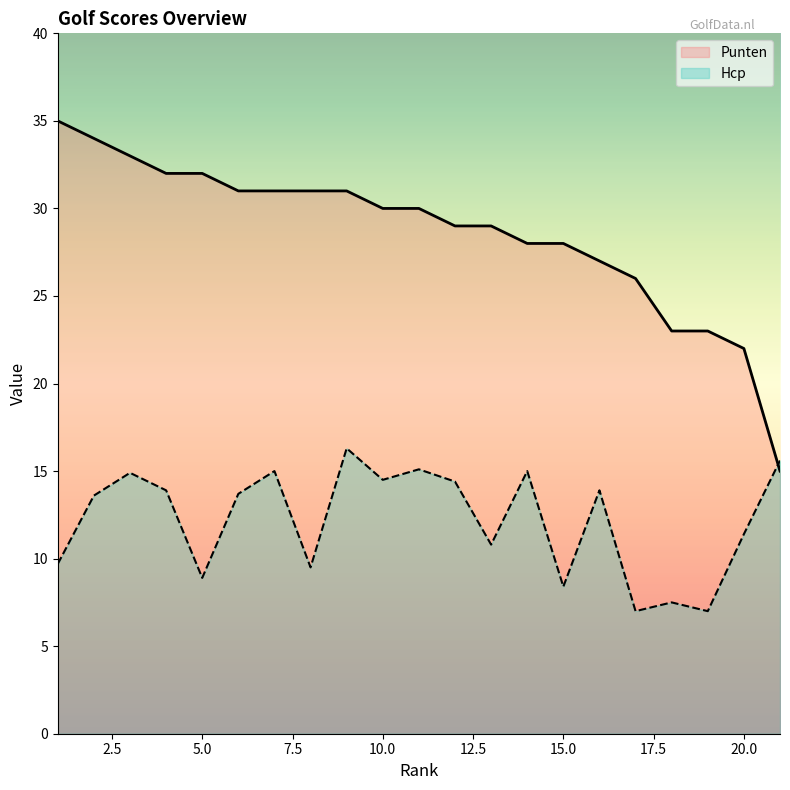

Reading left to right, extract all data points from this chart.

Hcp: 9.7	13.6	14.9	13.9	8.9	13.7	15.0	9.5	16.3	14.5	15.1	14.4	10.8	15.0	8.4	13.9	7.0	7.5	7.0	11.4	15.6
Punten: 35.0	34.0	33.0	32.0	32.0	31.0	31.0	31.0	31.0	30.0	30.0	29.0	29.0	28.0	28.0	27.0	26.0	23.0	23.0	22.0	15.0